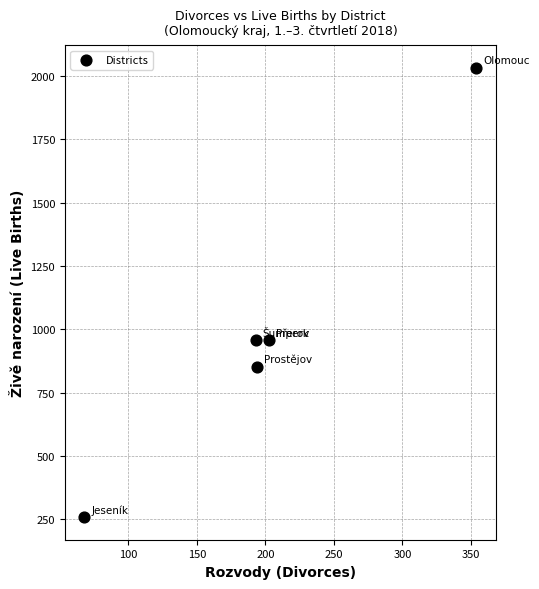

What is the range of Y values (max minus min)?

1775